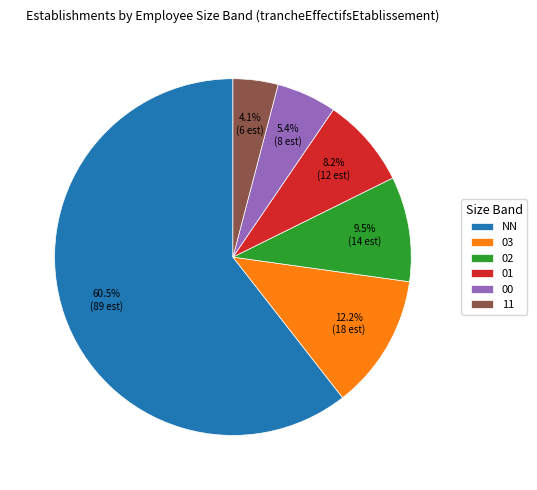

Is the sum of 02 and 00 greater than half?

No